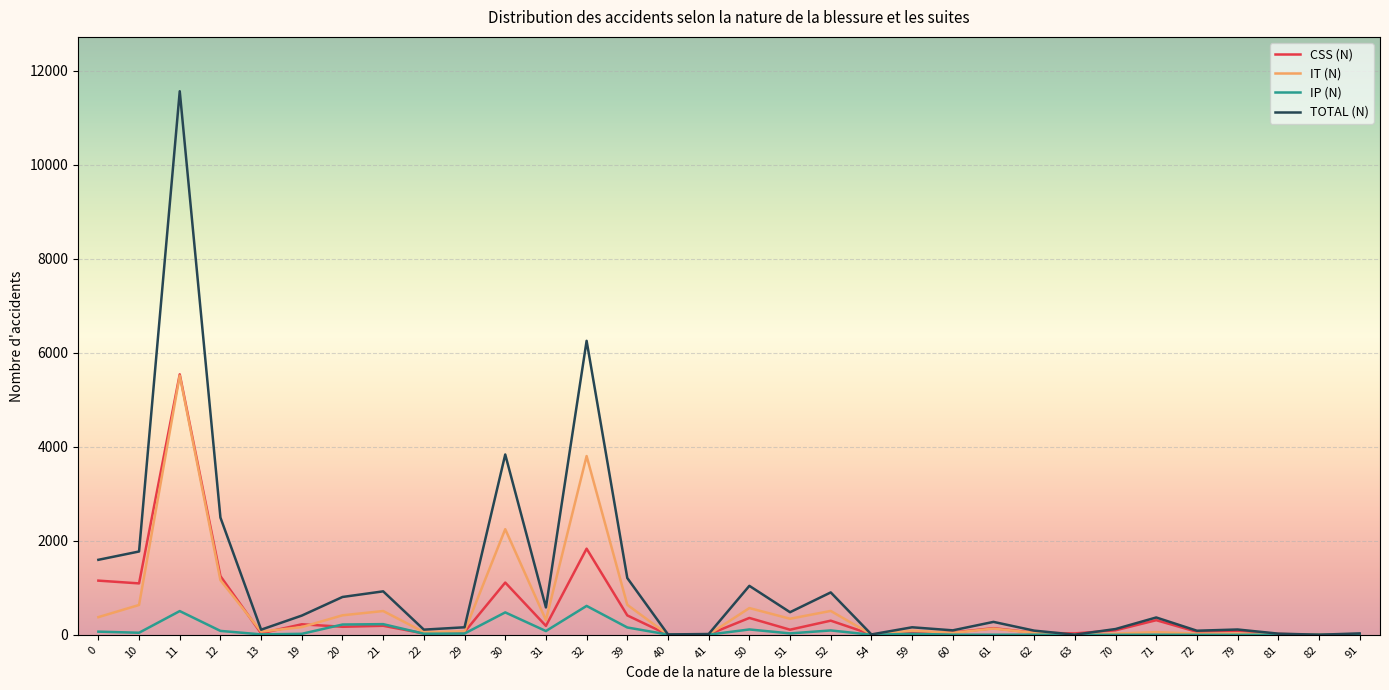

Is it true that CSS (N) equals 301 at 52?

True